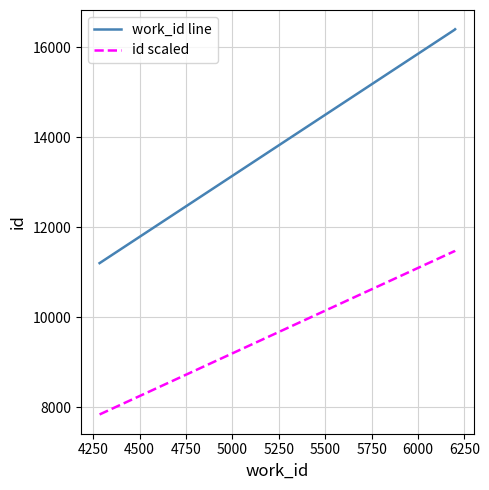

Which series has the widest spread of values?

work_id line